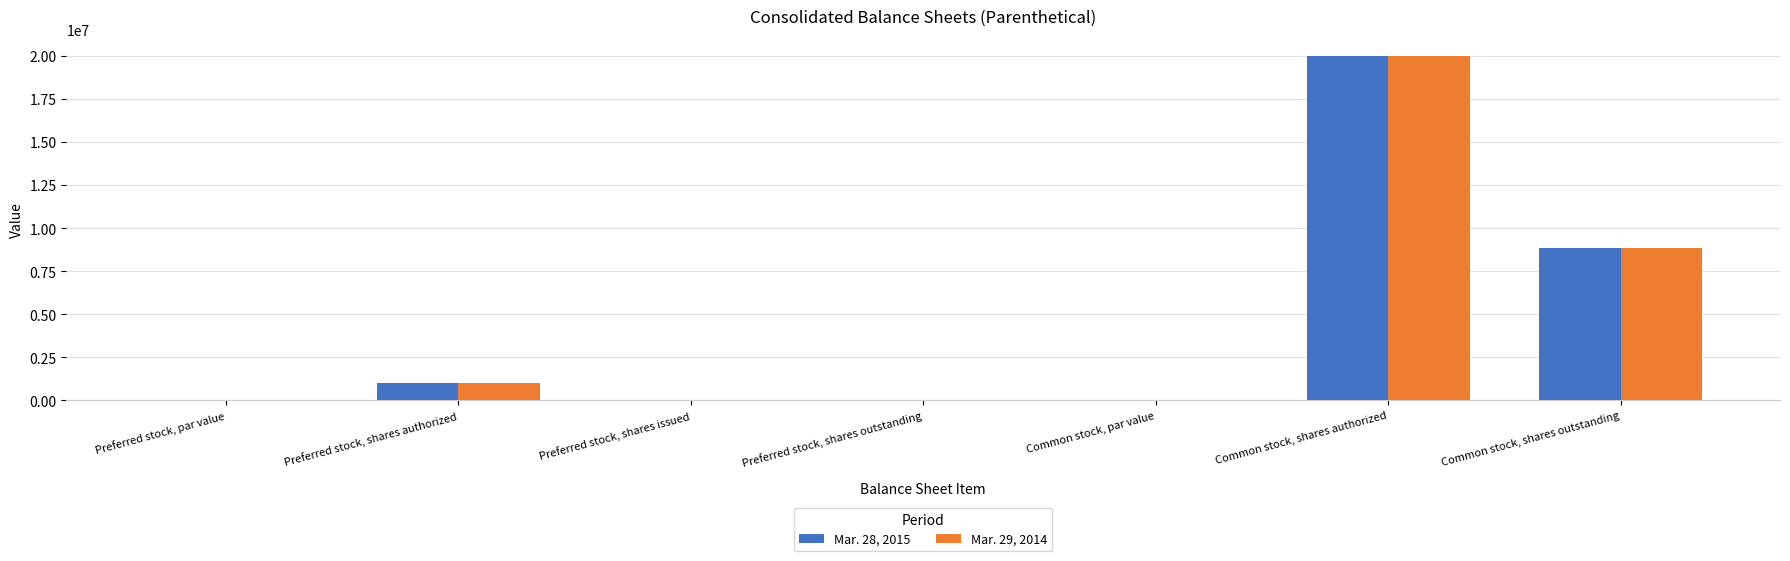

What are all the series names shown in the legend?

Mar. 28, 2015, Mar. 29, 2014